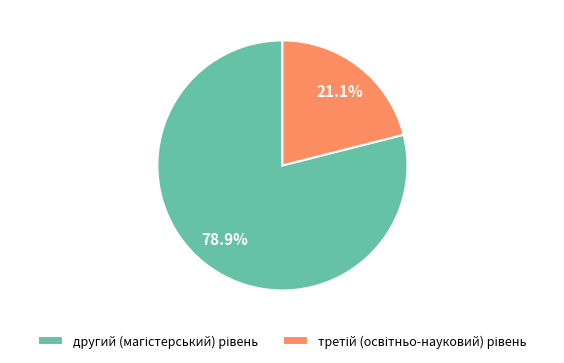

Does any single category account for the majority?

Yes